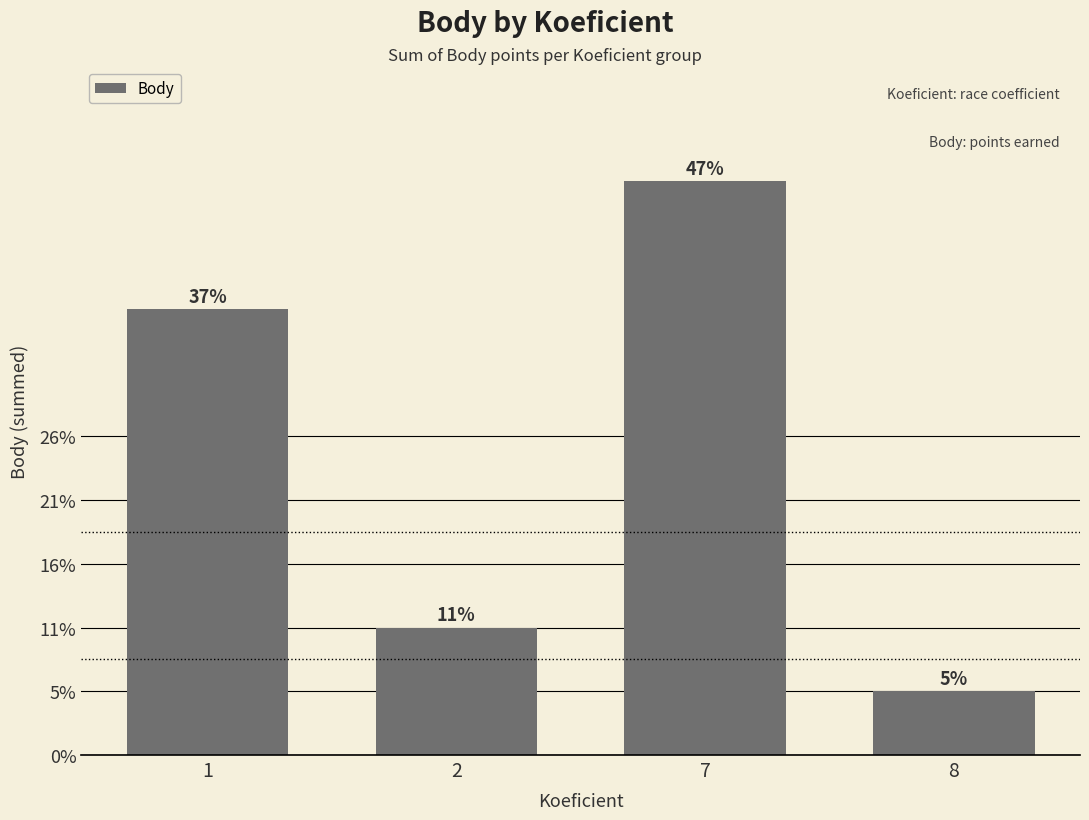

Are the bars horizontal?

No